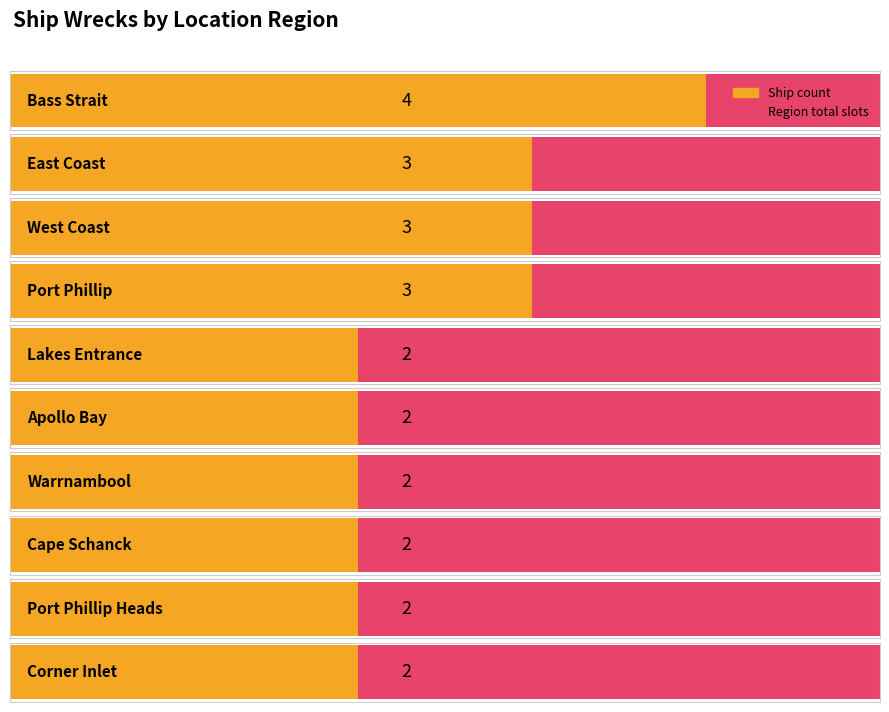

What is the change in value from Bass Strait to Cape Schanck?

-2